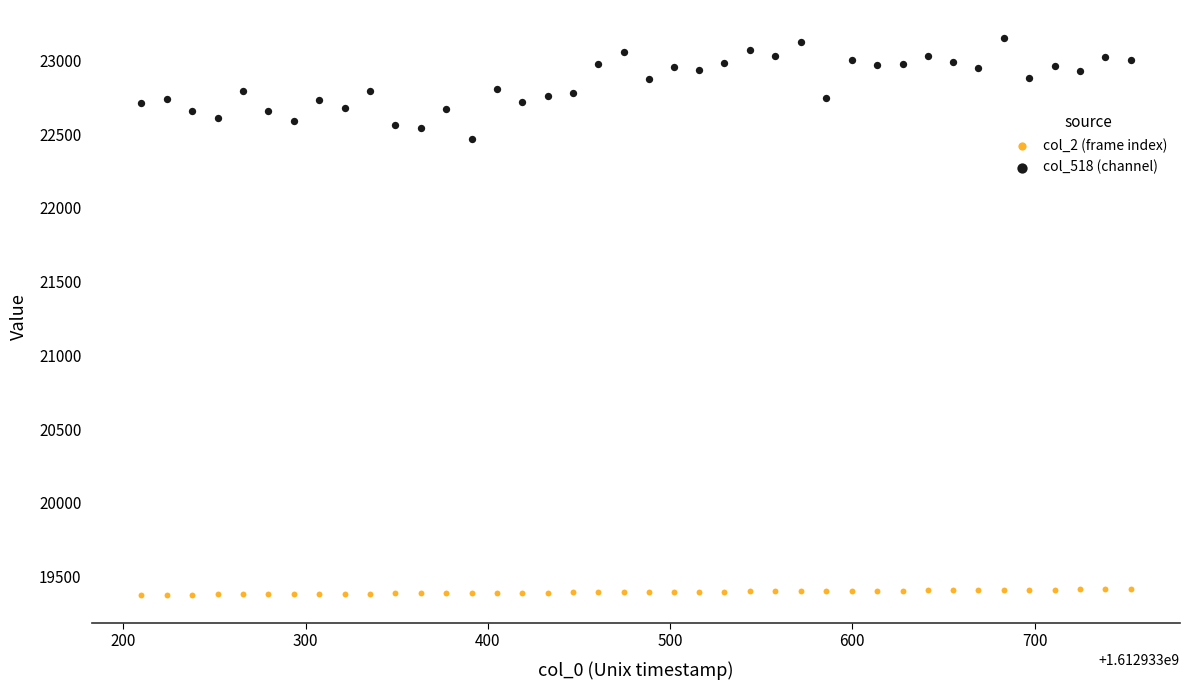

Which series has the largest Y range (max minus min)?

col_518 (channel)